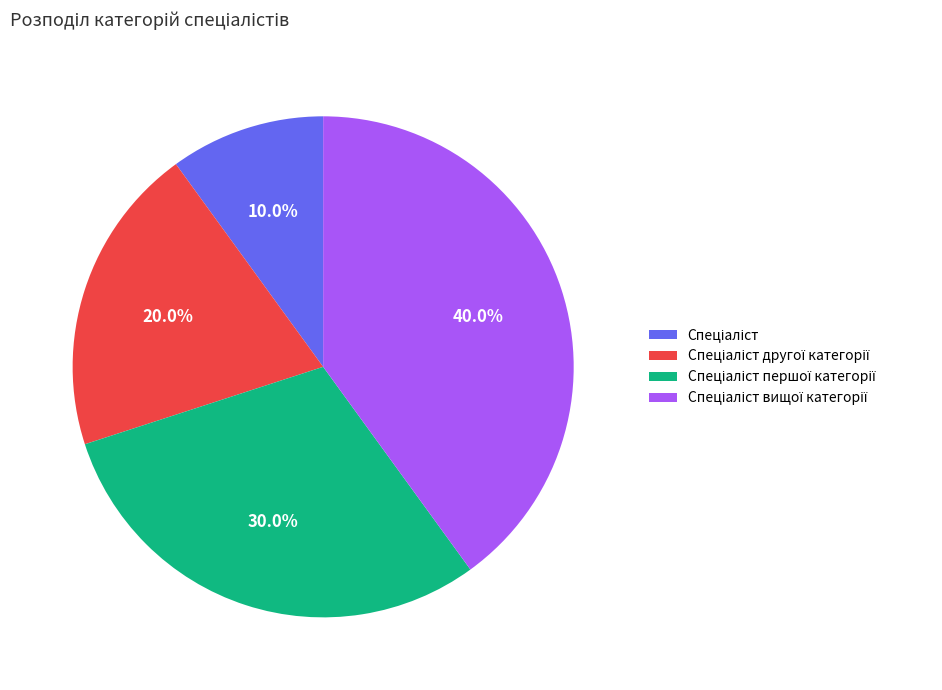

Is there a majority slice in this chart?

No